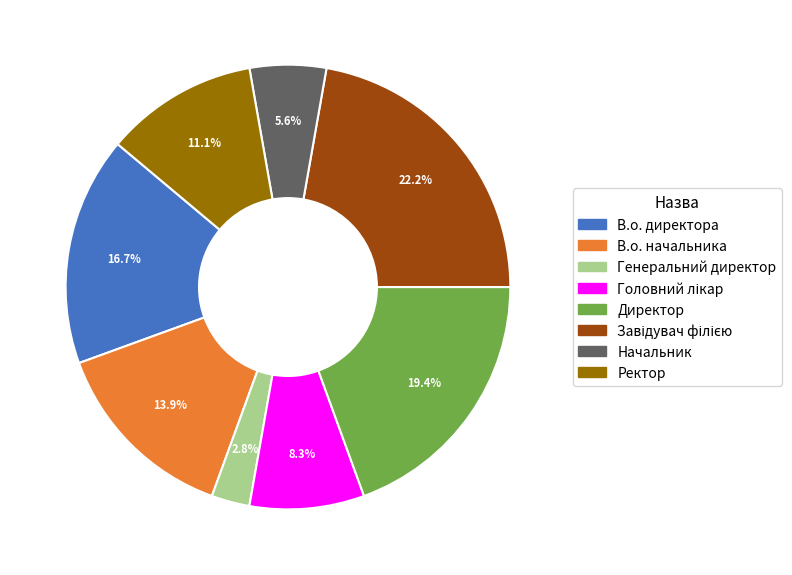

To the nearest percent, what percentage of the pie is В.о. директора?

17%